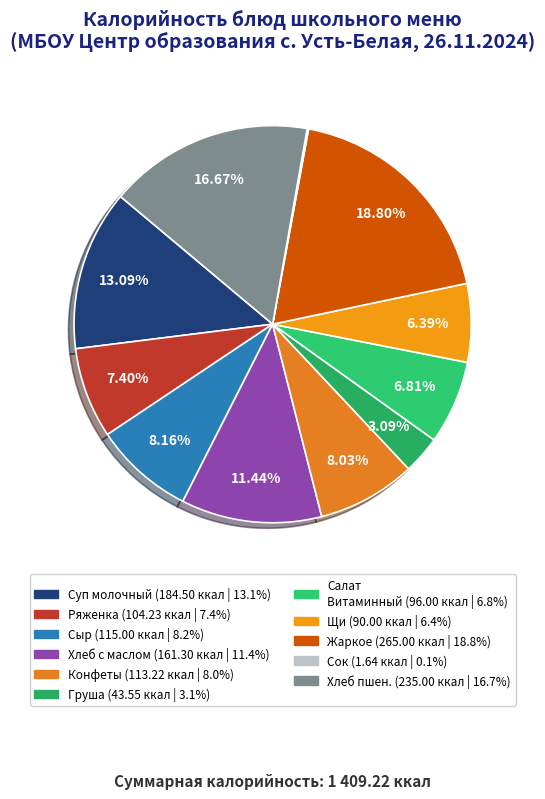

How many segments does this pie chart have?

11